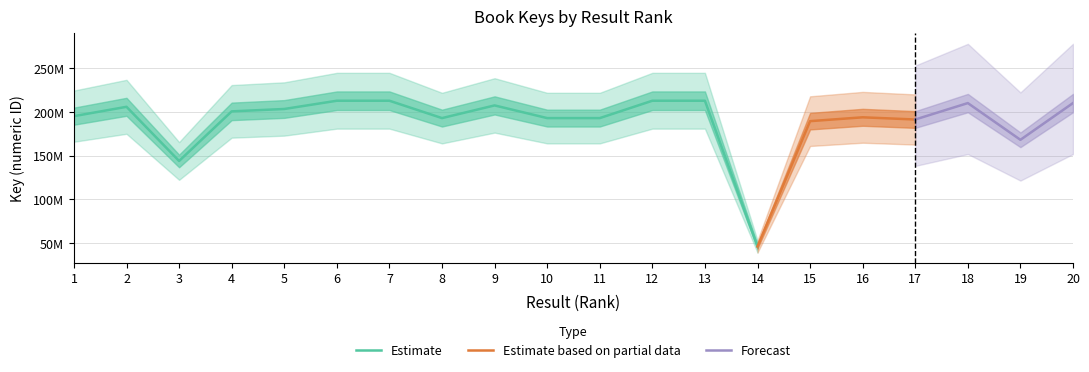

What is the difference between the values at 4 and 2?

5216107